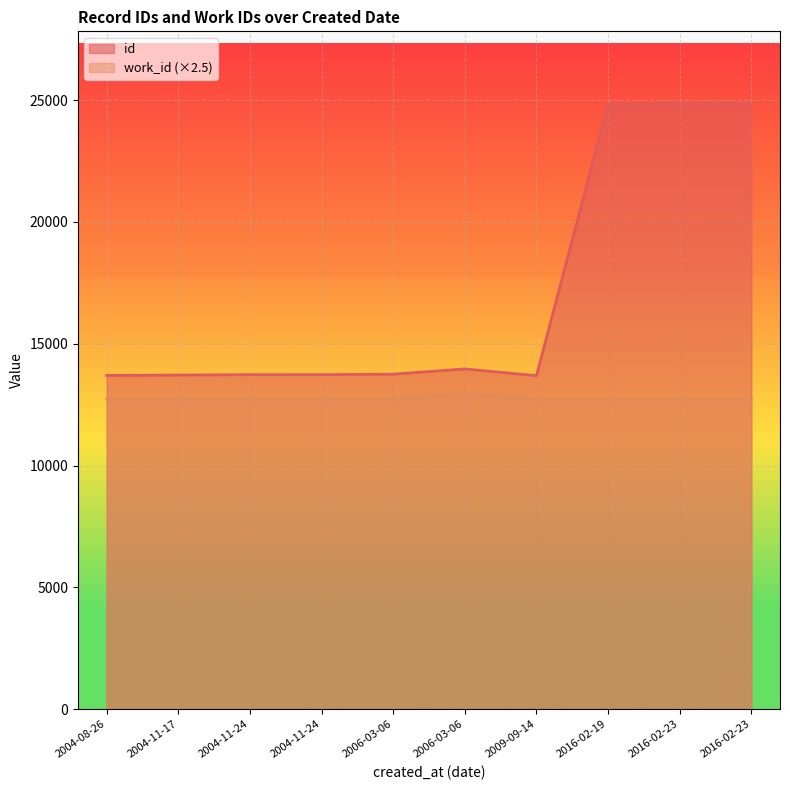

Where does the data first go above 13753?

2006-03-06